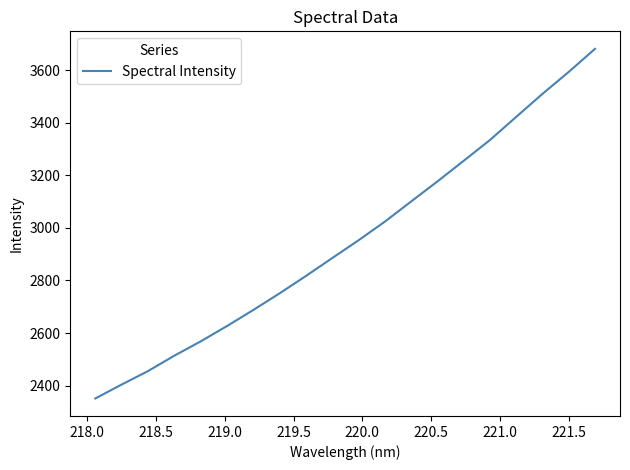

What is the minimum value shown in the chart?

2351.1